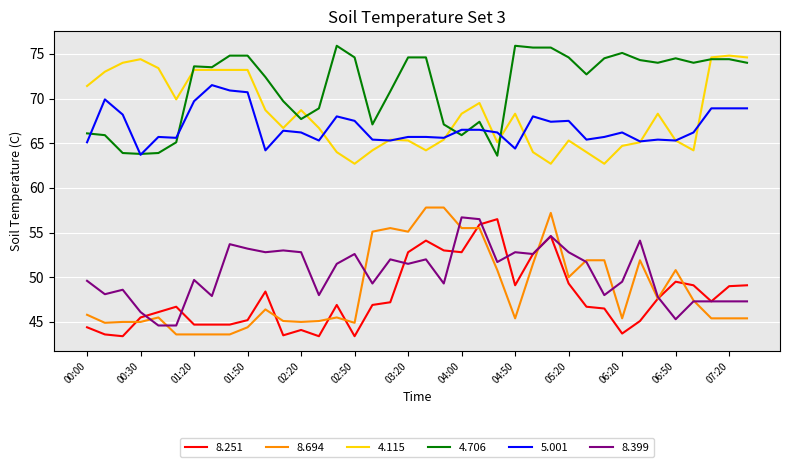

How many values in the 5.001 series are below 66?

17